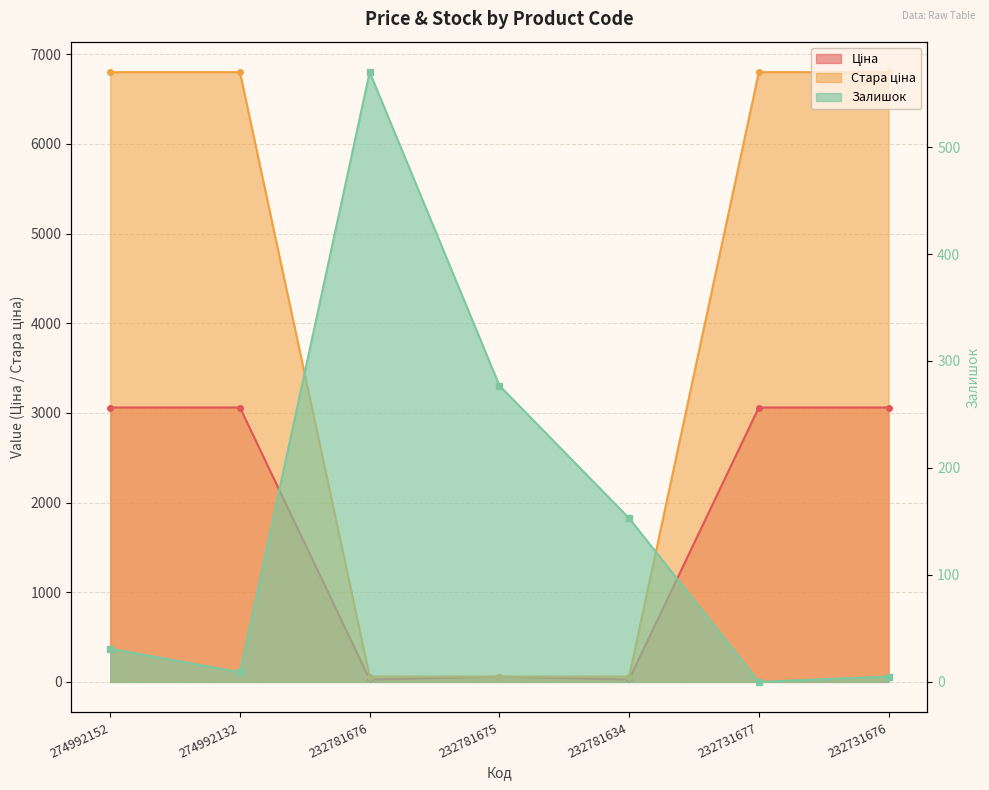

Where do Залишок and Ціна first cross each other?

274992132 and 232781676